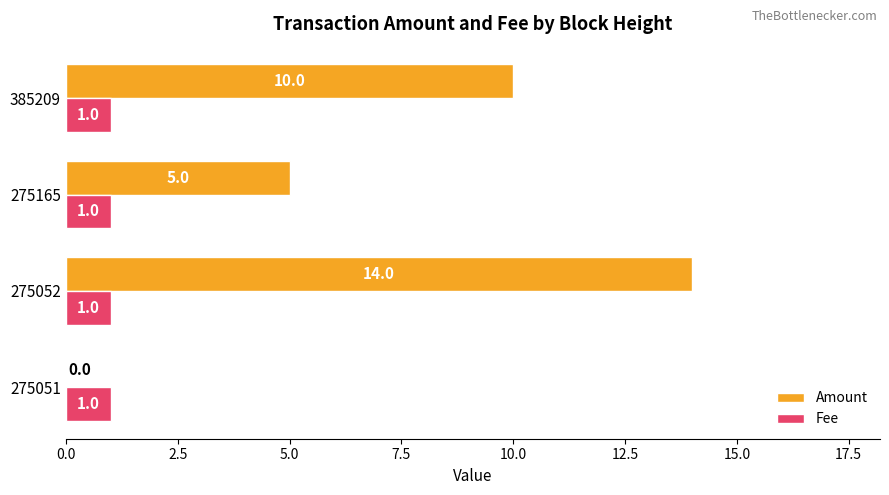

The value of Amount at 275052 is 9. True or false?

False